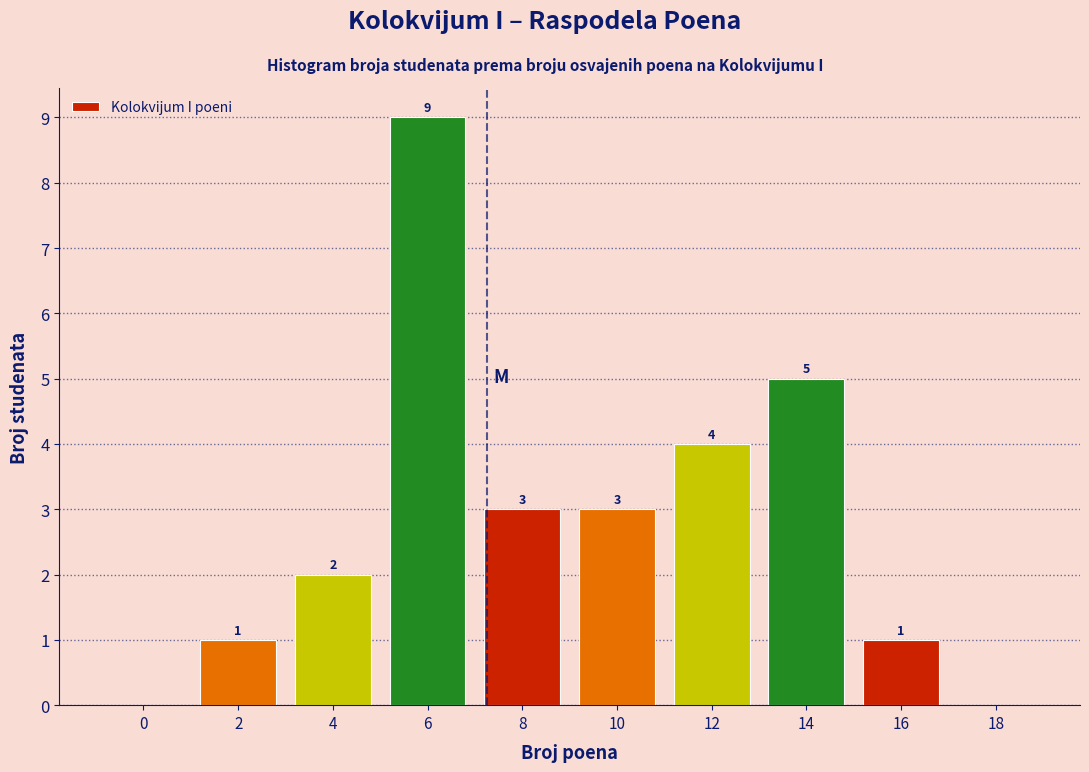

Reading left to right, transcribe all the data shown in this chart.

0=0	2=1	4=2	6=9	8=3	10=3	12=4	14=5	16=1	18=0